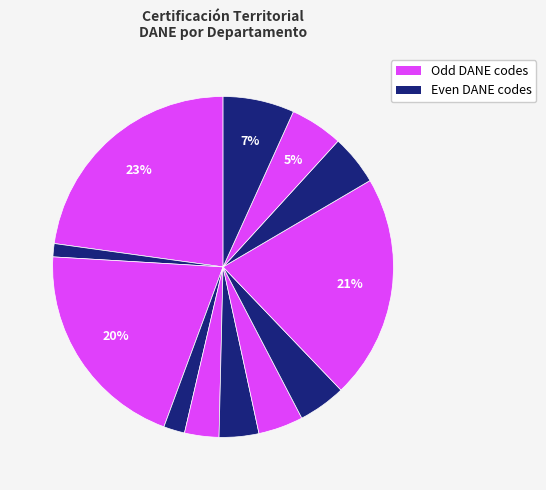

How many segments does this pie chart have?

12